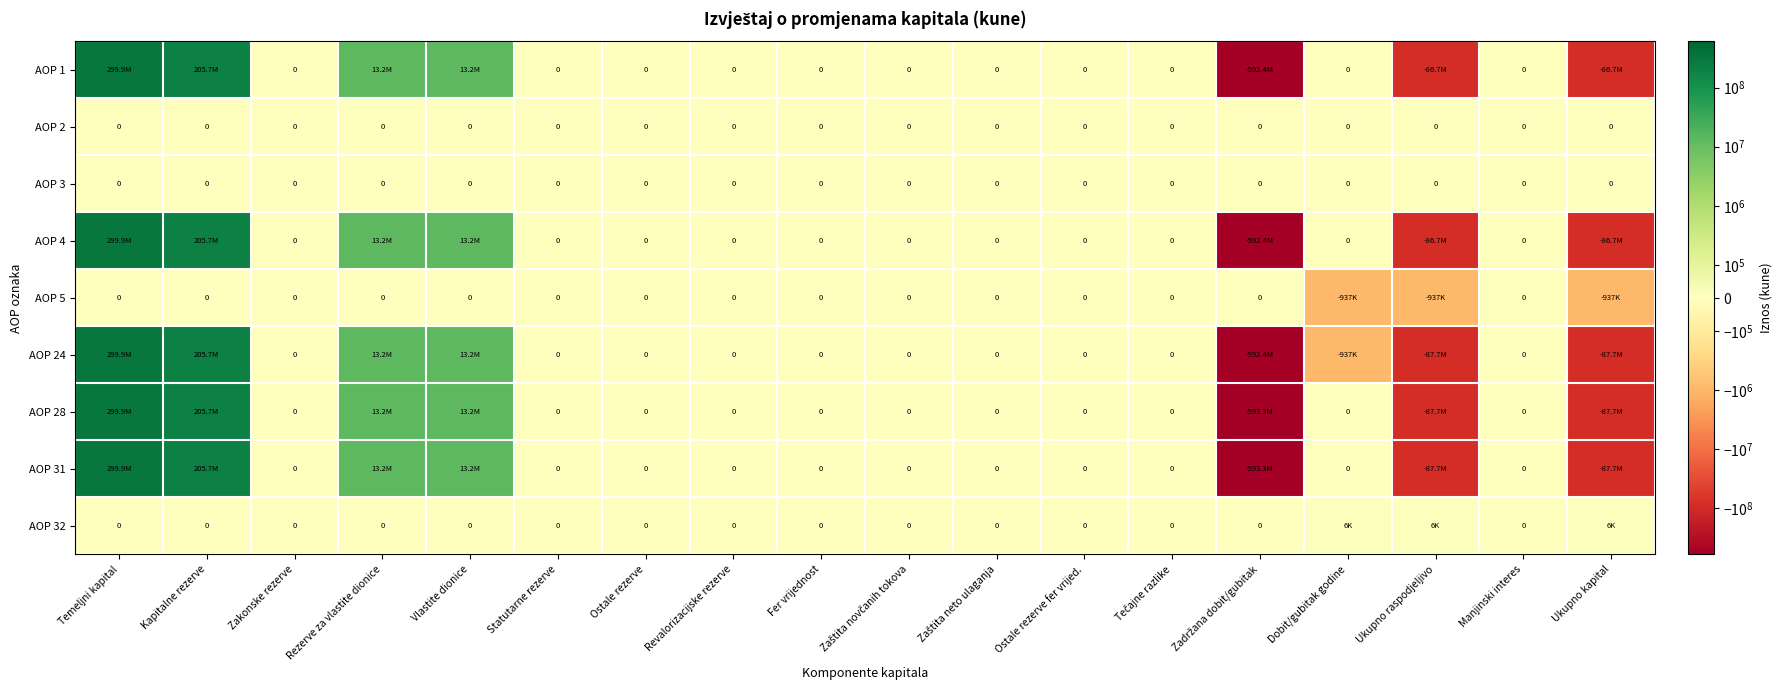

The value of AOP 2 at Temeljni kapital is 0. True or false?

True